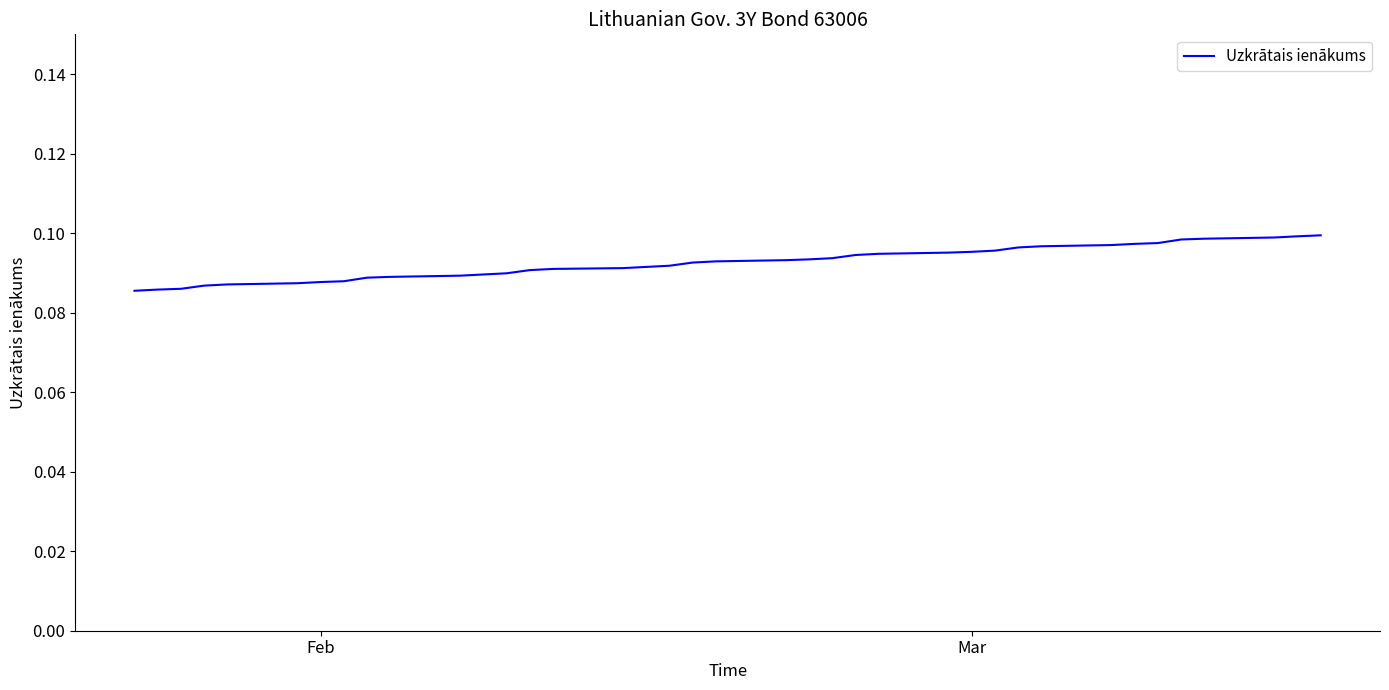

Does the chart display data point markers on the line(s)?

No